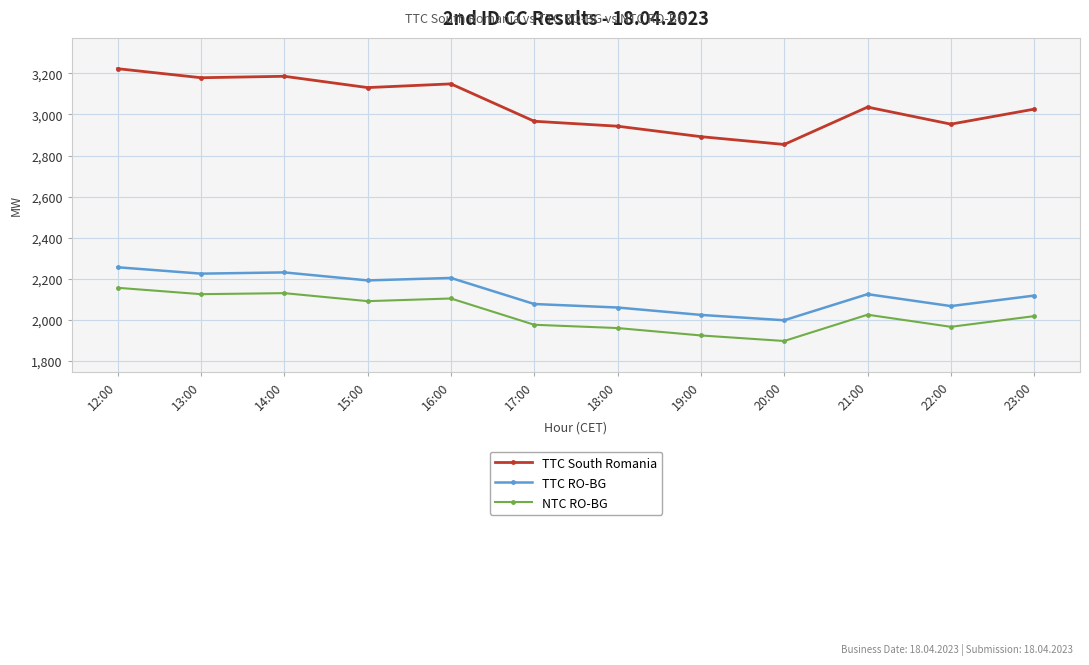

Which category has the lowest value in the TTC RO-BG series?

20:00